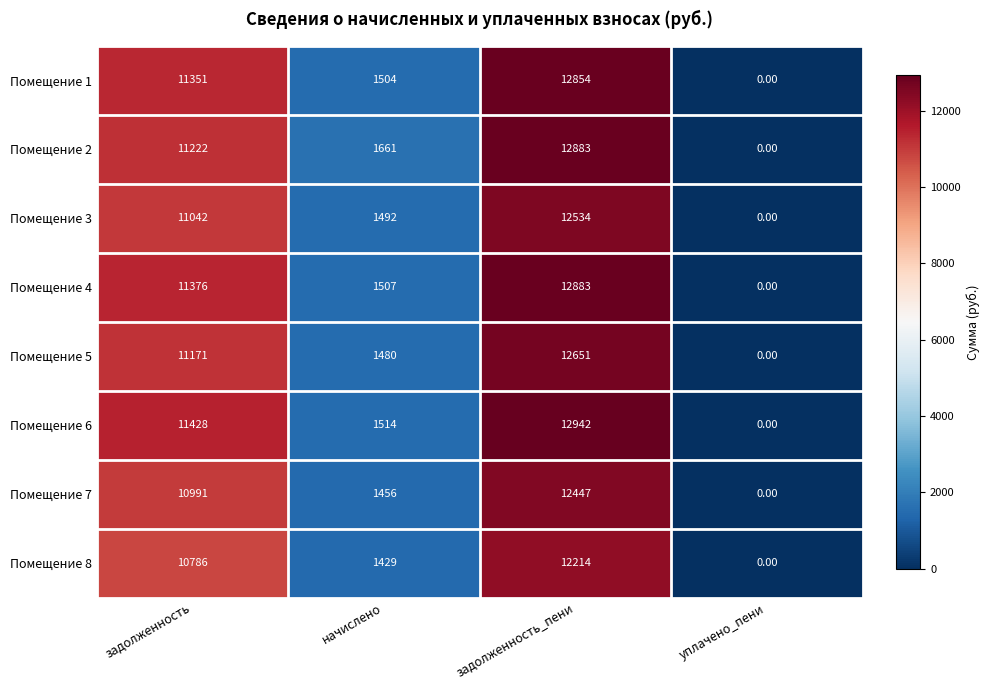

Rank the categories by Помещение 3 value from lowest to highest.

уплачено_пени, начислено, задолженность, задолженность_пени